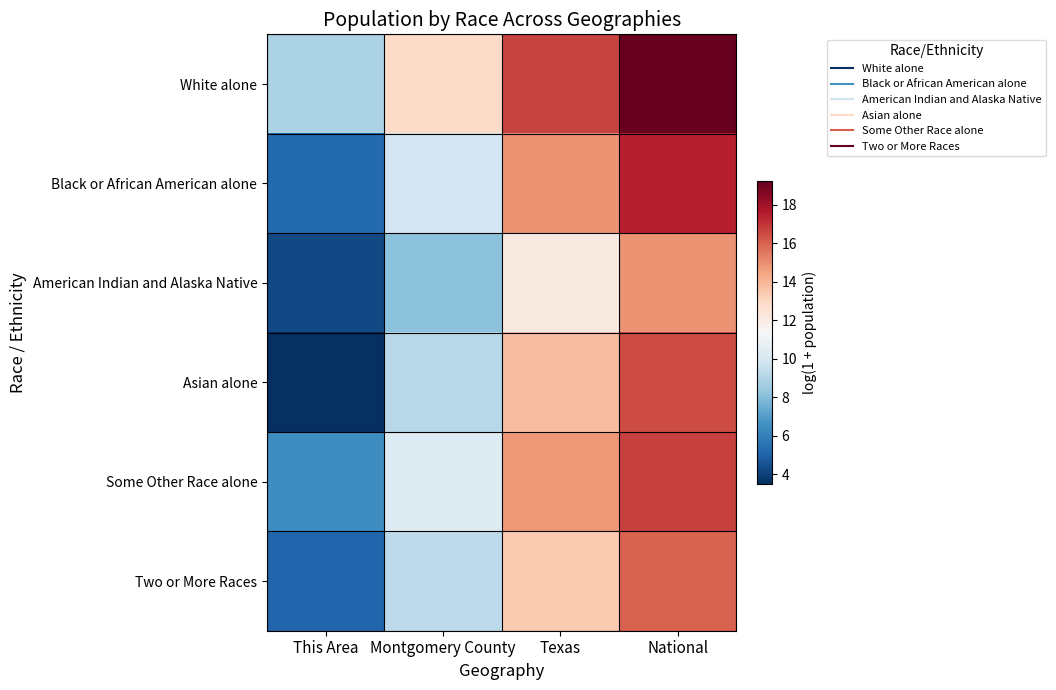

At which category is the sum across all series the highest?

National